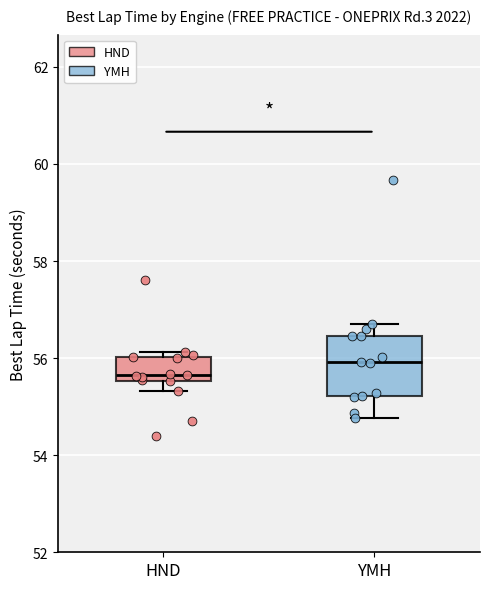

Comparing the boxes themselves (not the whiskers), which one is the tallest?

YMH